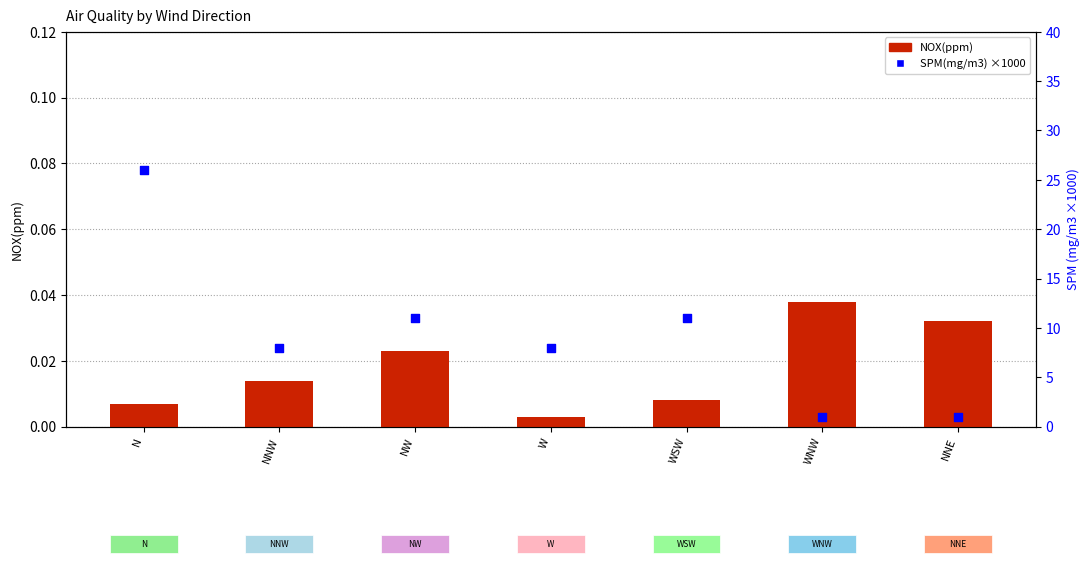

At how many categories does at least one series exceed 25?

1